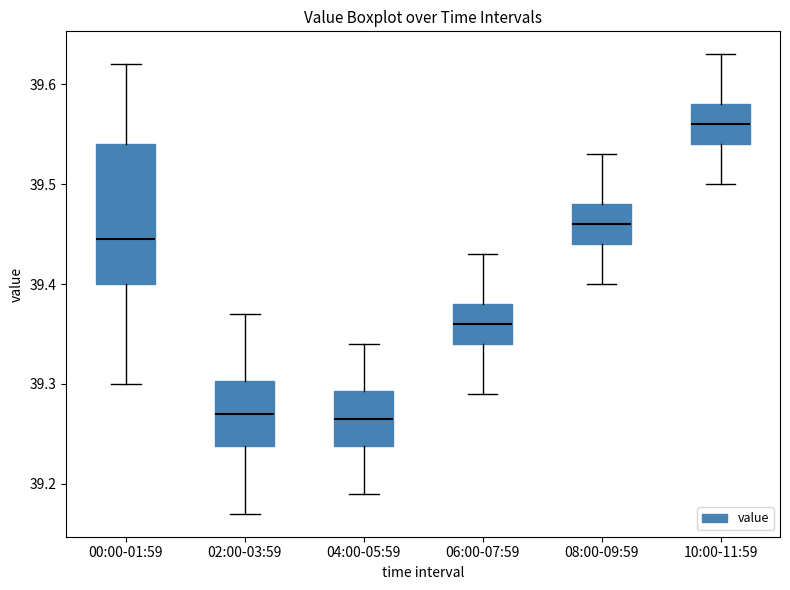

Where is the lower edge of the box for 08:00-09:59 on the y-axis? The values are not printed on the chart, so give them approximately, as read against the axis.

39.44